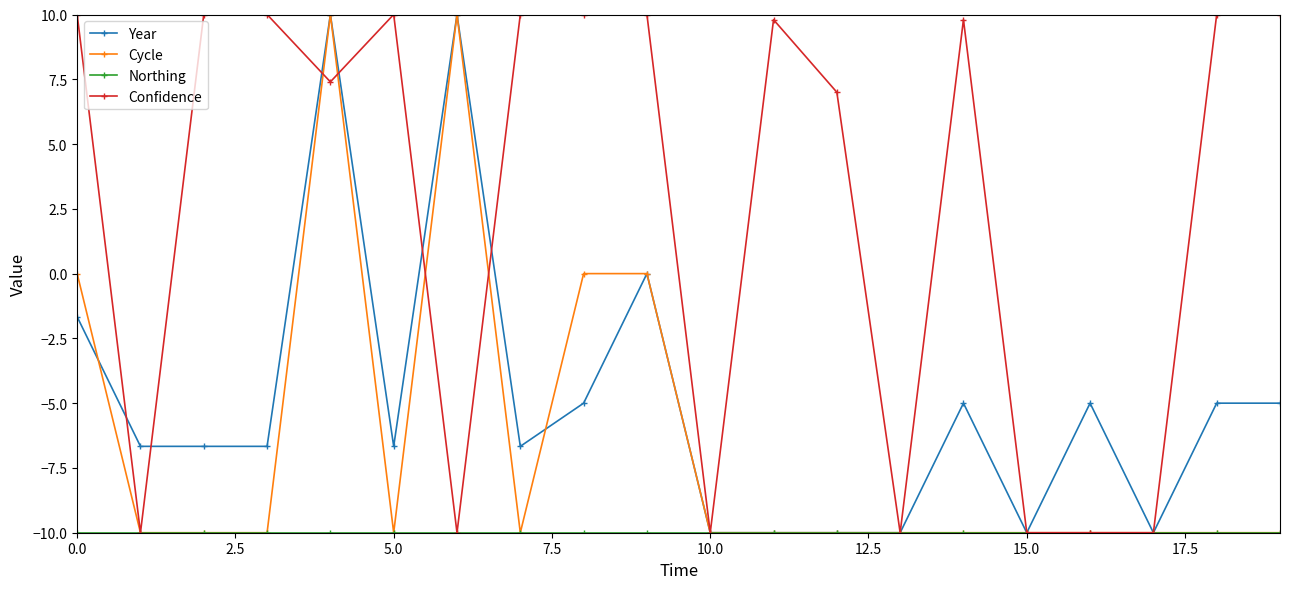

What is the minimum value shown in the chart?

-10.0